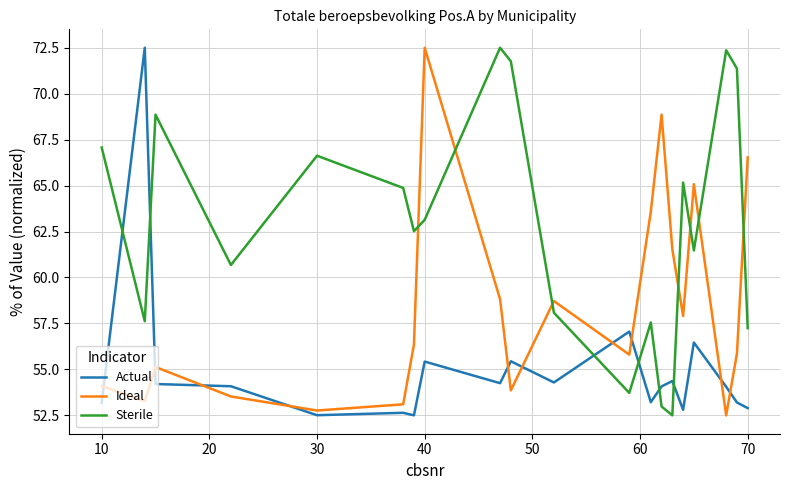

Which series has the largest total across all categories?

Sterile